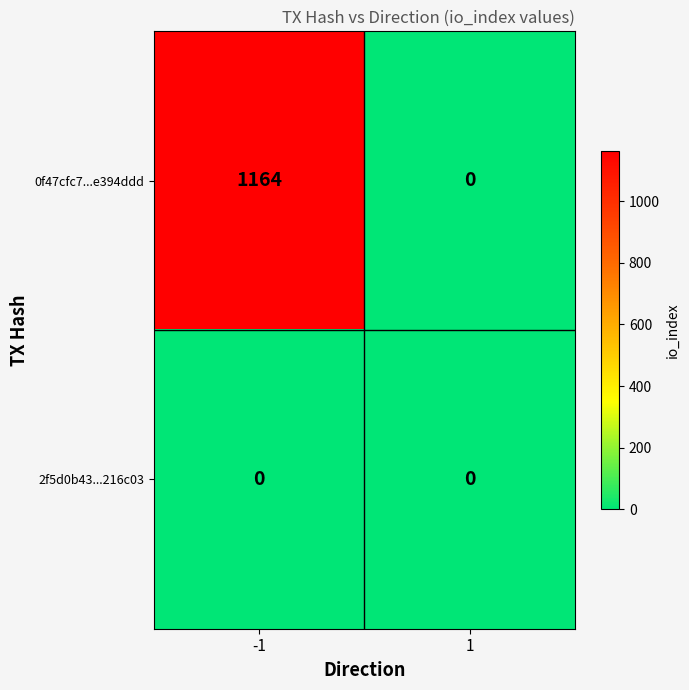

At which category is the sum across all series the highest?

-1